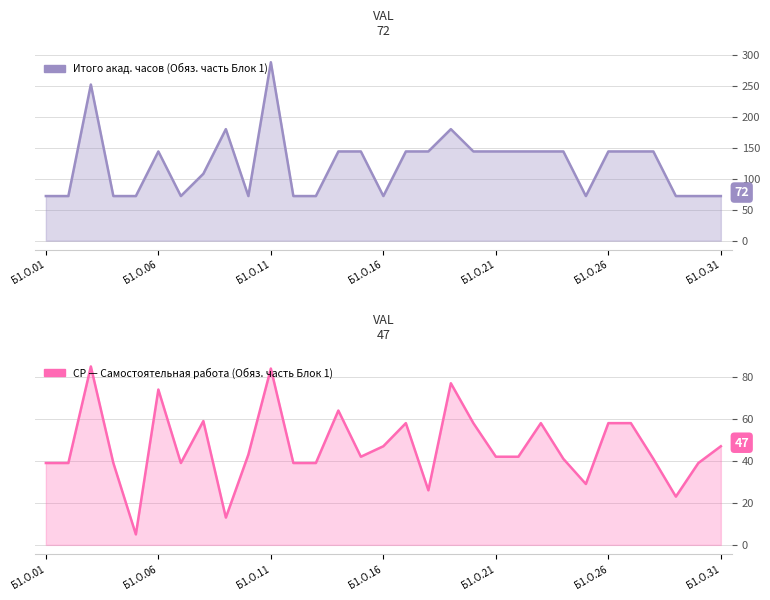

Where does the Итого акад. часов series first go above 144?

Б1.О.03